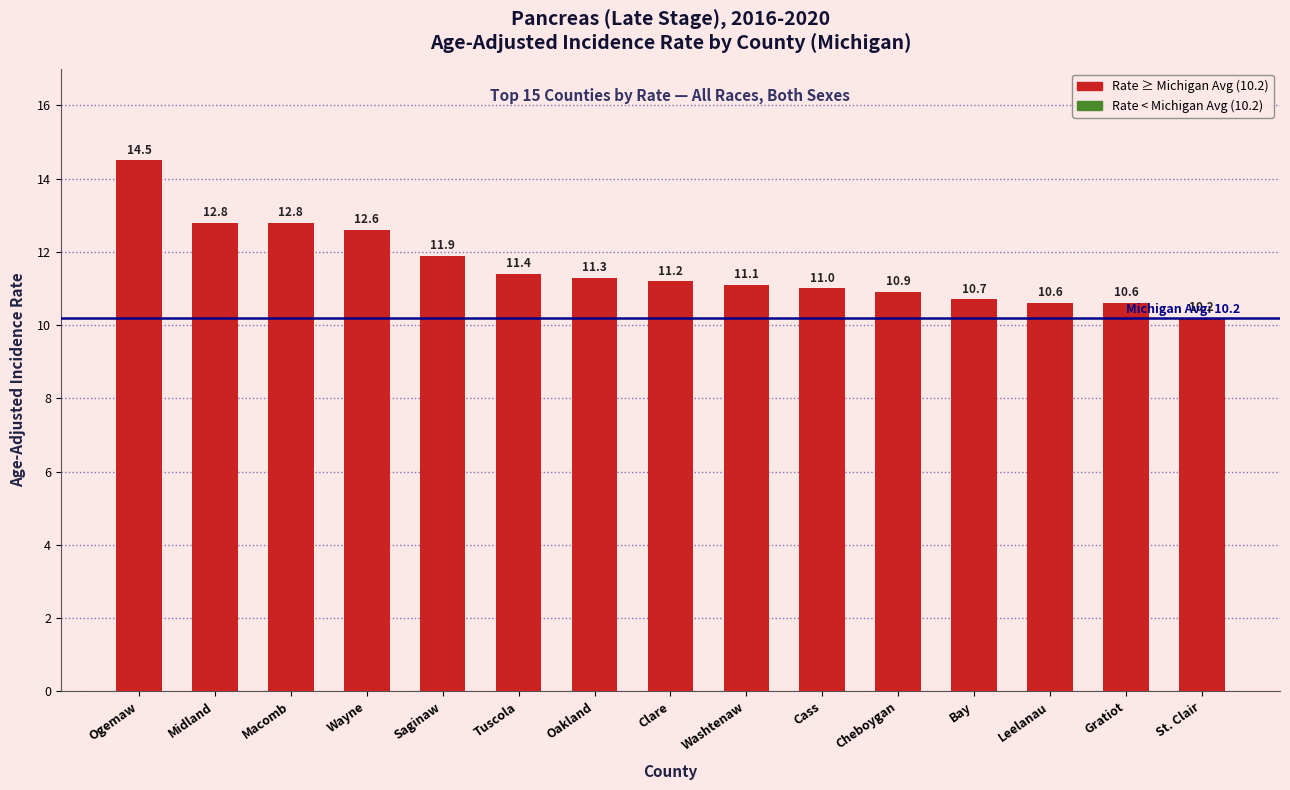

Read the value at Washtenaw.

11.1